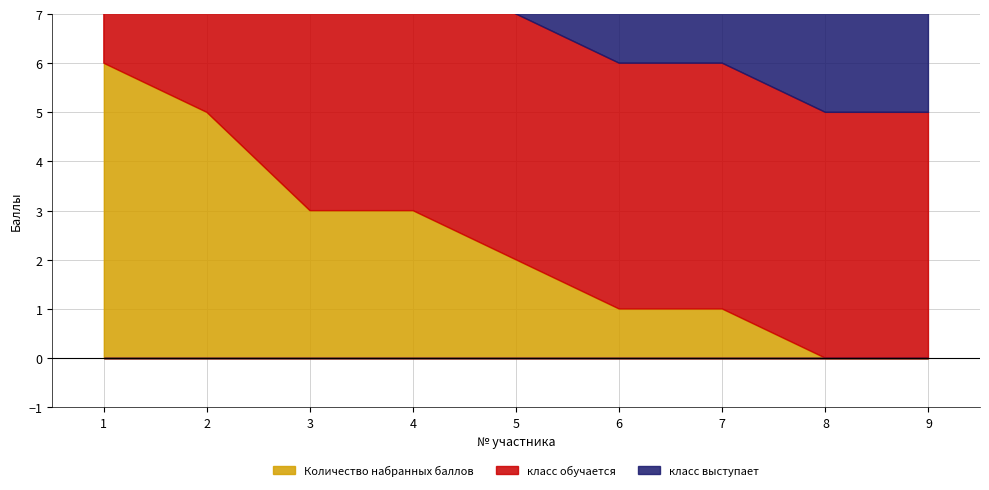

Does the chart display data point markers on the line(s)?

No